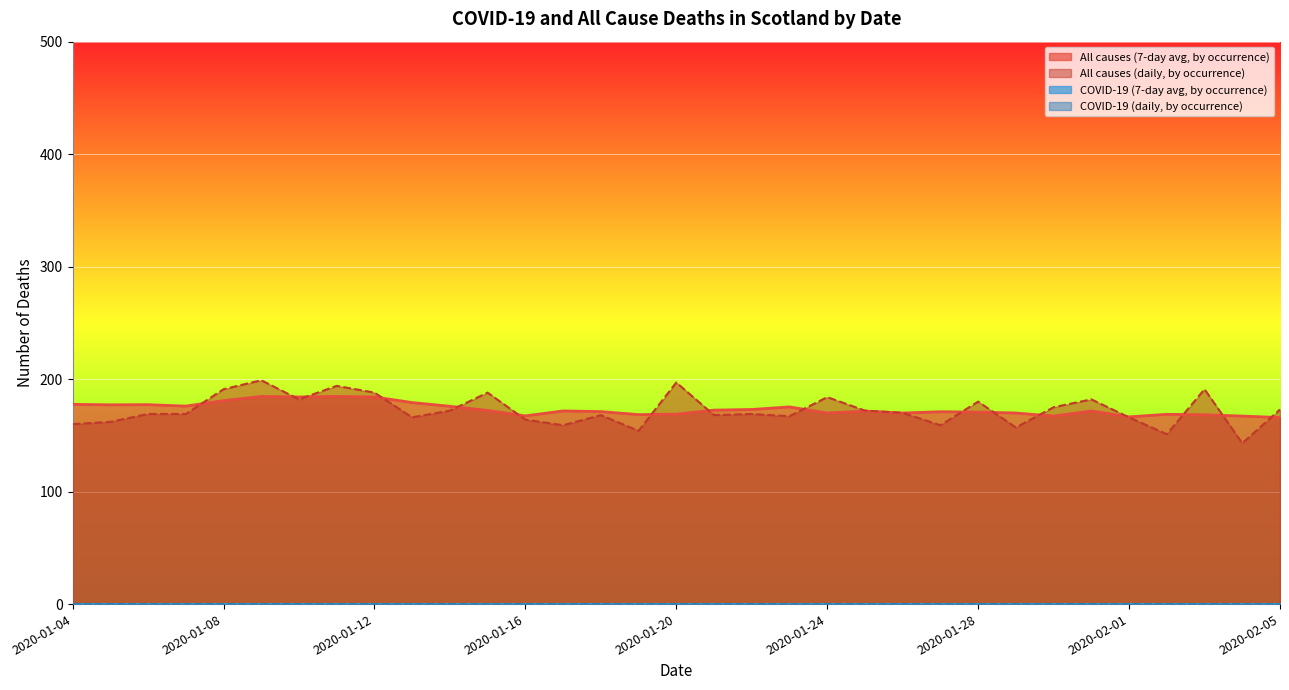

Which series has the widest spread of values?

All causes (daily, by occurrence)